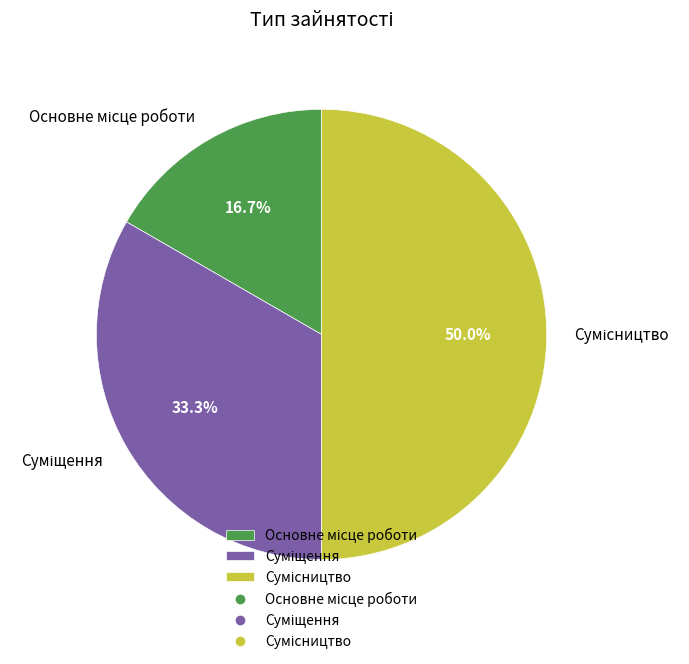

Is it true that Сумісництво is 44% of the pie?

False